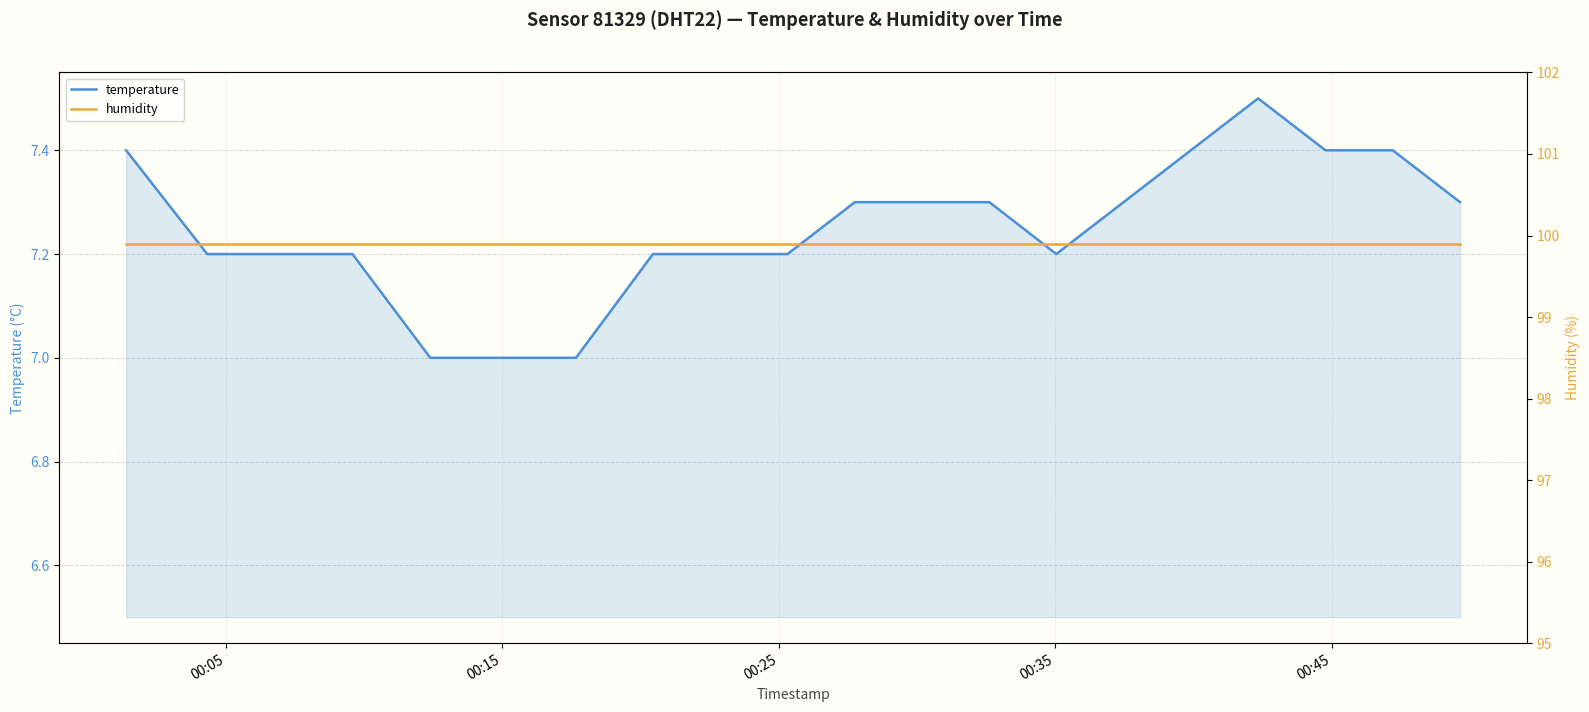

What is the highest value of the temperature series?

7.5